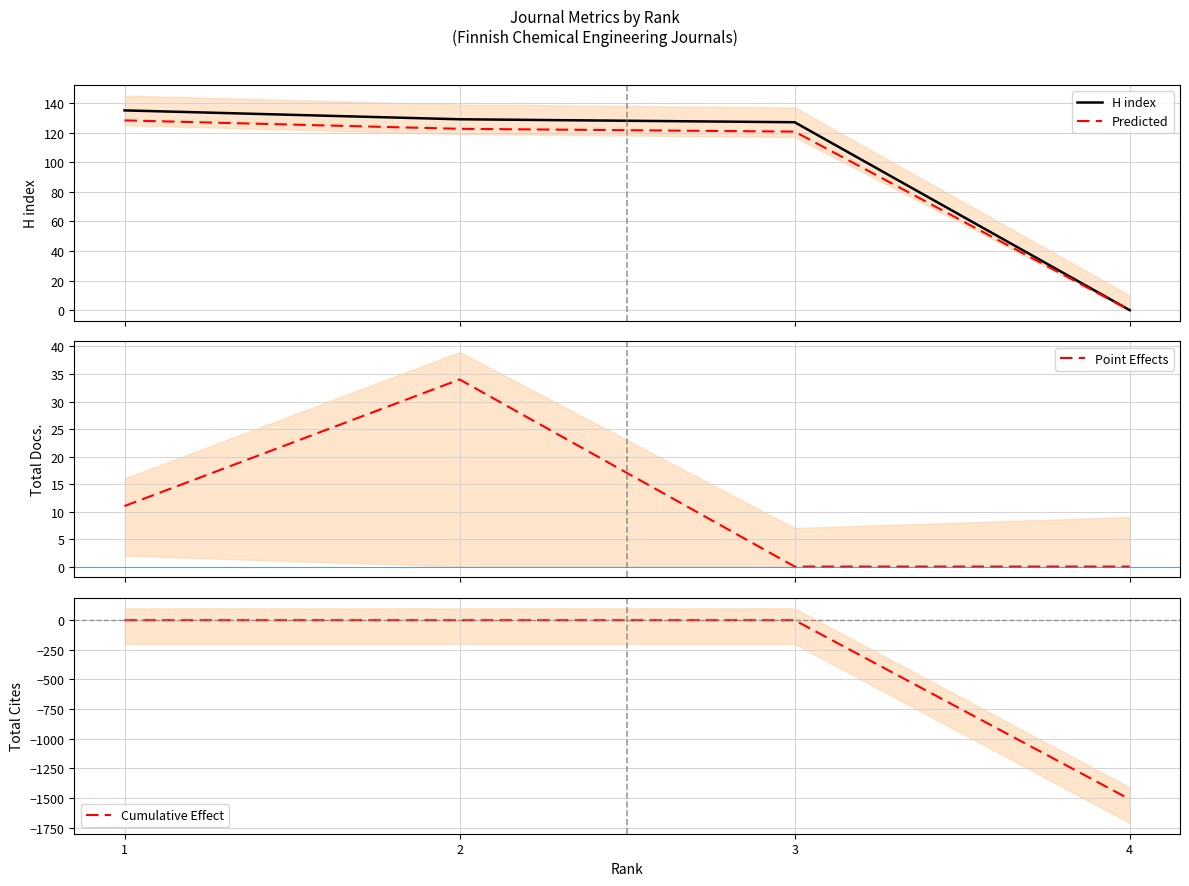

True or false: H index and Cumulative Effect intersect in this chart.

False